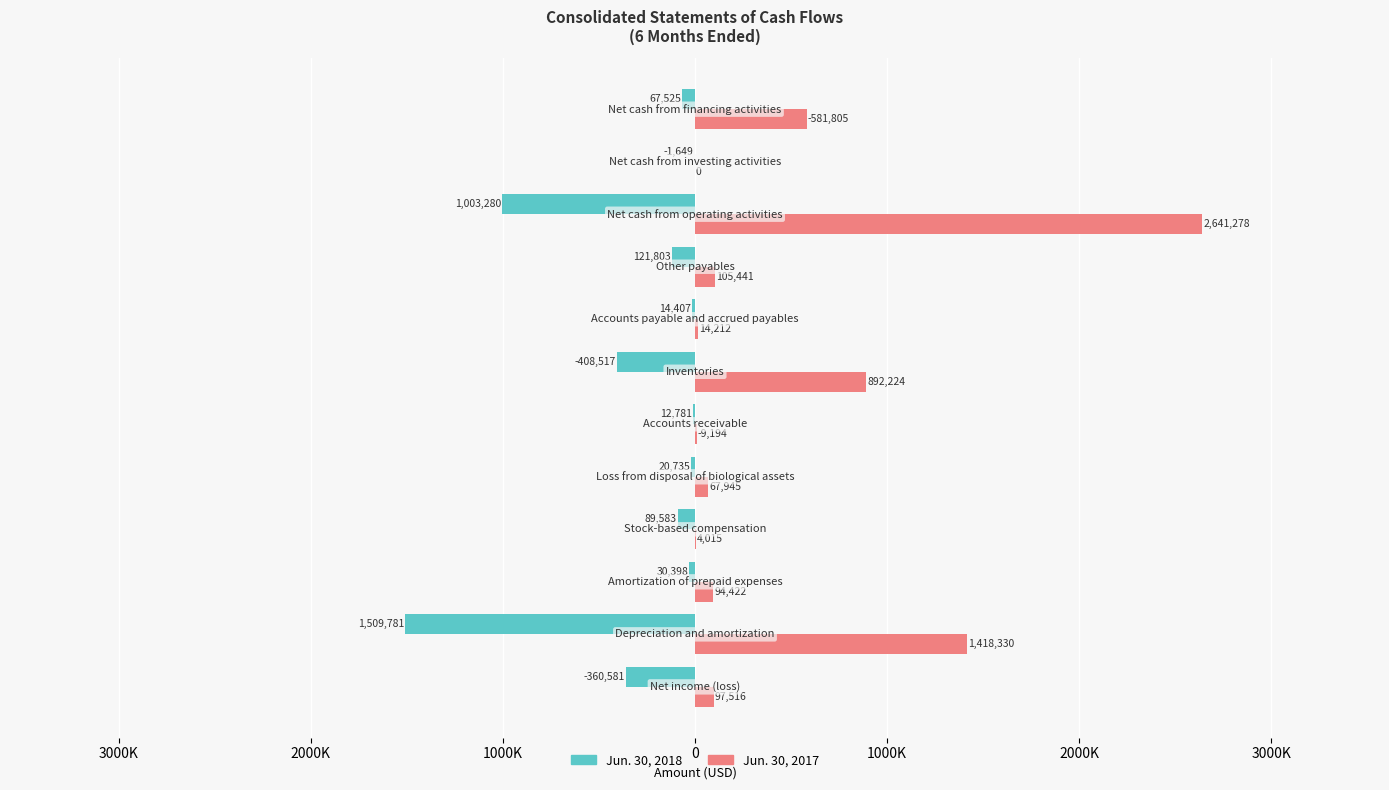

What are all the series names shown in the legend?

Jun. 30, 2018, Jun. 30, 2017